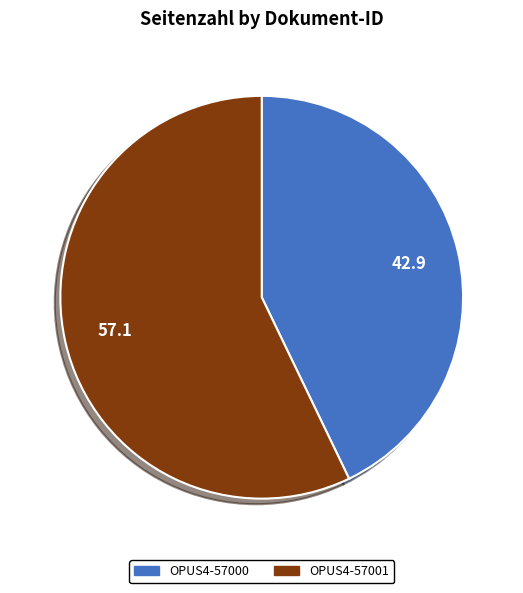

What is the ratio of the value at OPUS4-57001 to the value at OPUS4-57000?

1.3